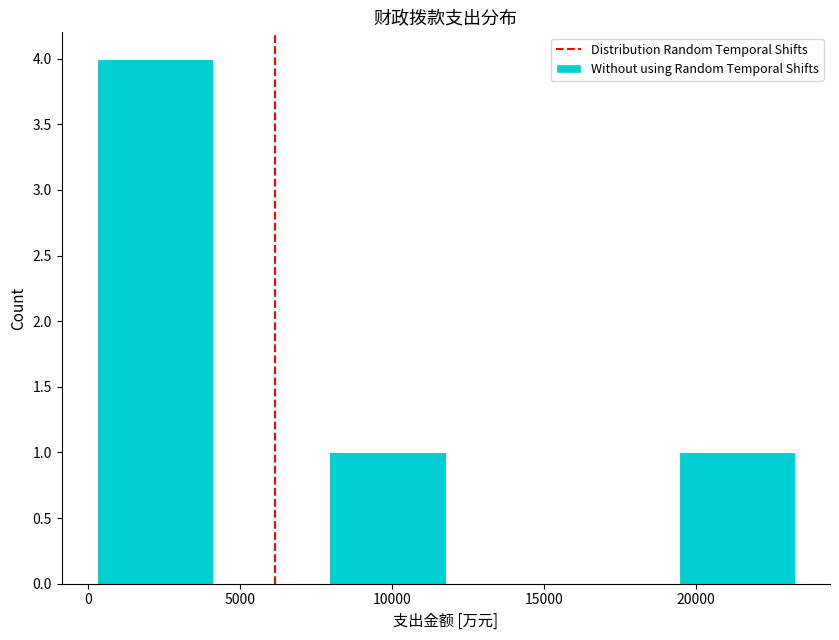

Reading left to right, list every bar in this chart as the range it spans on the x-axis followed by its height. Neither the bar edges nor the heights are printed on the chart, so give them approximately, as read against the axes.

500 to 4000: 4
4000 to 8000: 0
8000 to 12000: 1
12000 to 15500: 0
15500 to 19500: 0
19500 to 23500: 1